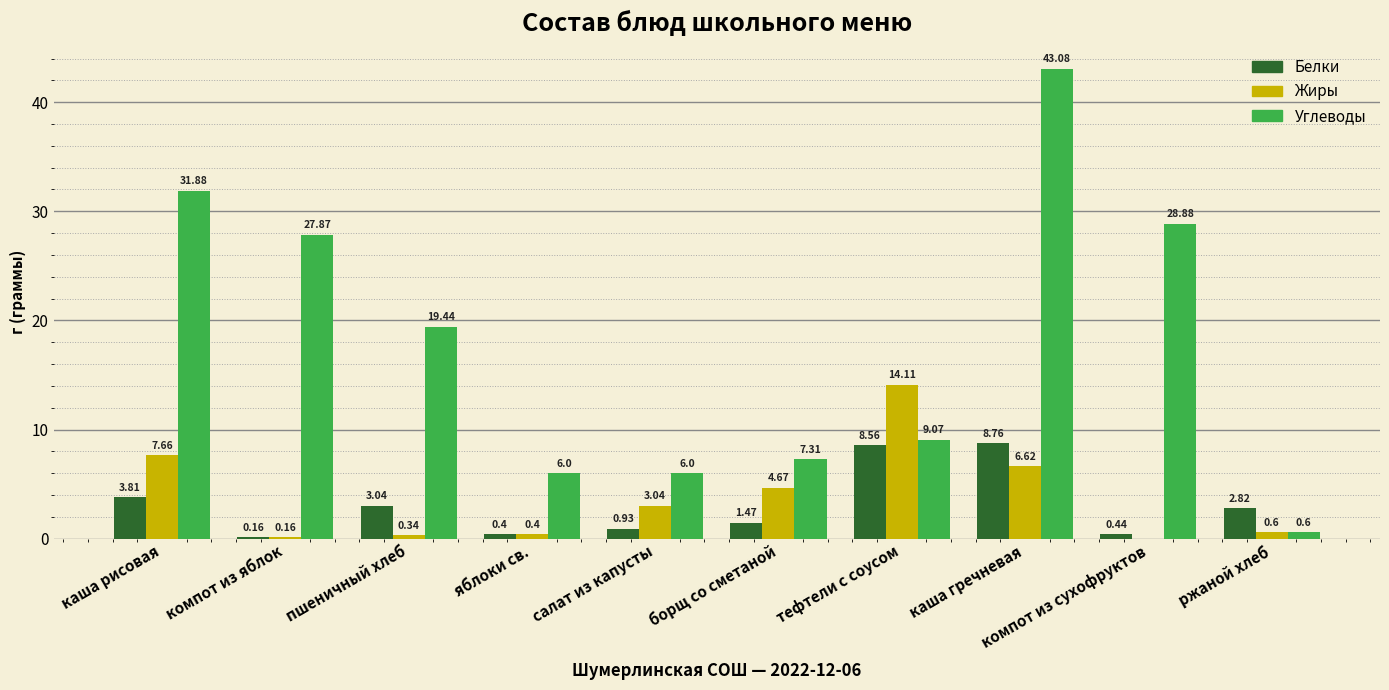

What is the sum of the Углеводы values at пшеничный хлеб and ржаной хлеб?

20.0